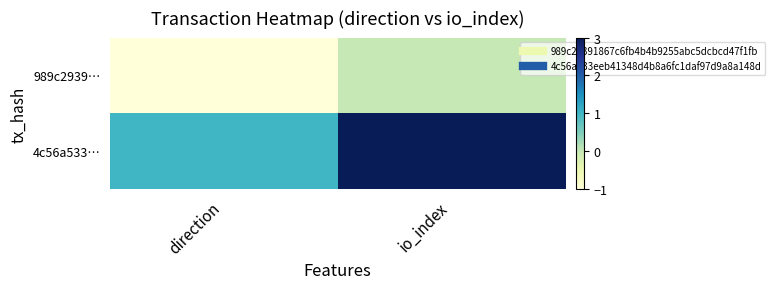

Reading right to left, transcribe all the data shown in this chart.

989c2939…: io_index=0	direction=-1
4c56a533…: io_index=3	direction=1